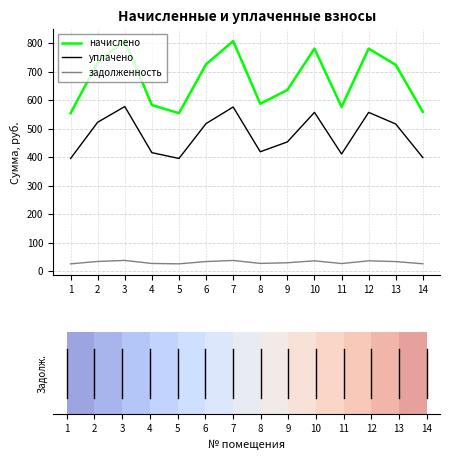

True or false: уплачено and начислено intersect in this chart.

False